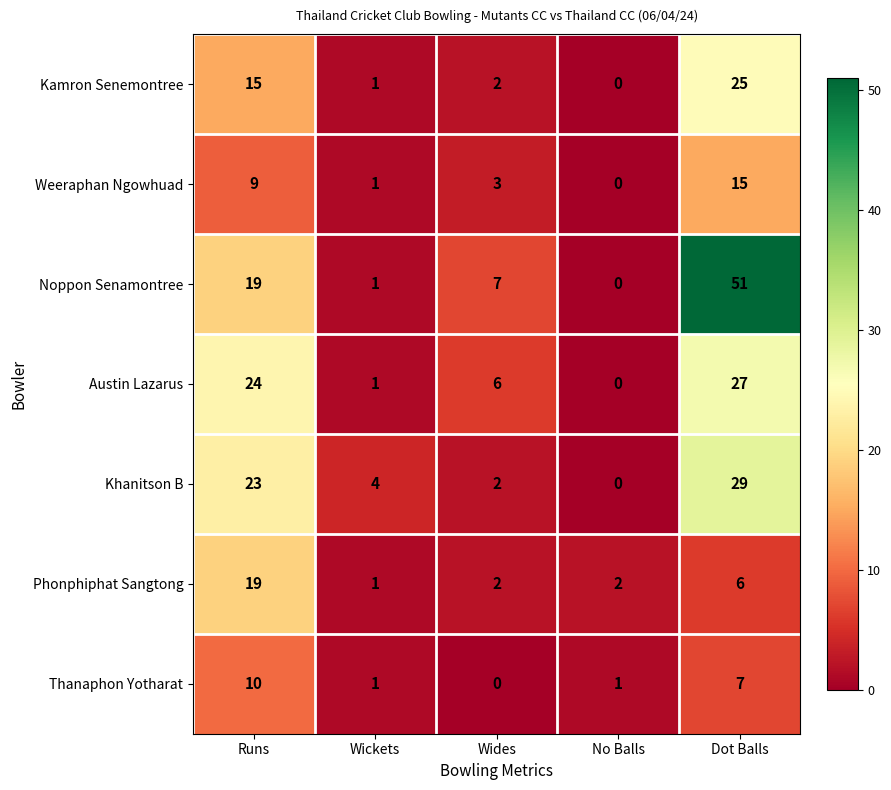

At which label does Noppon Senamontree first exceed 7?

Runs